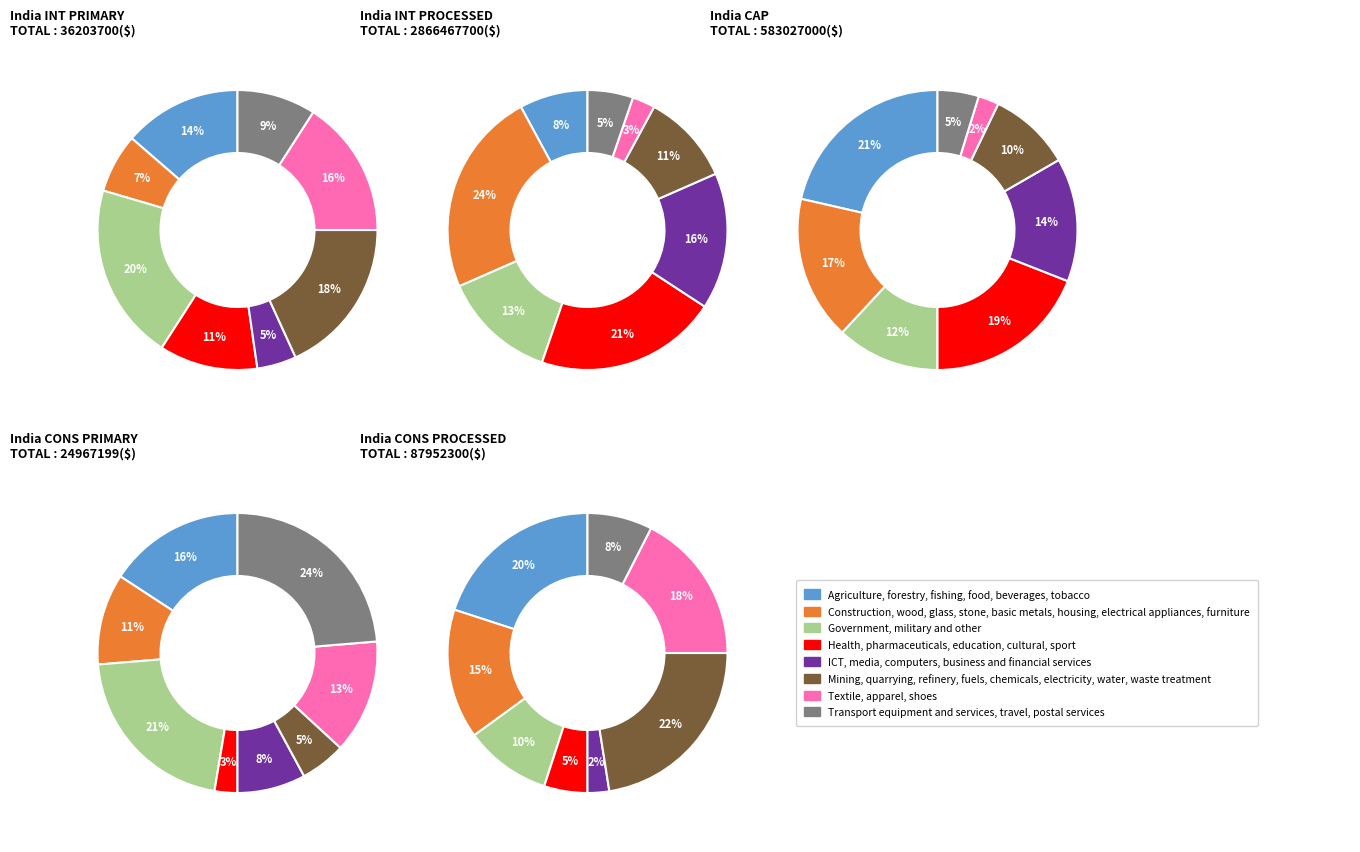

Which series changed the most between 5 and 7?

Agriculture, forestry, fishing, food, beverages, tobacco